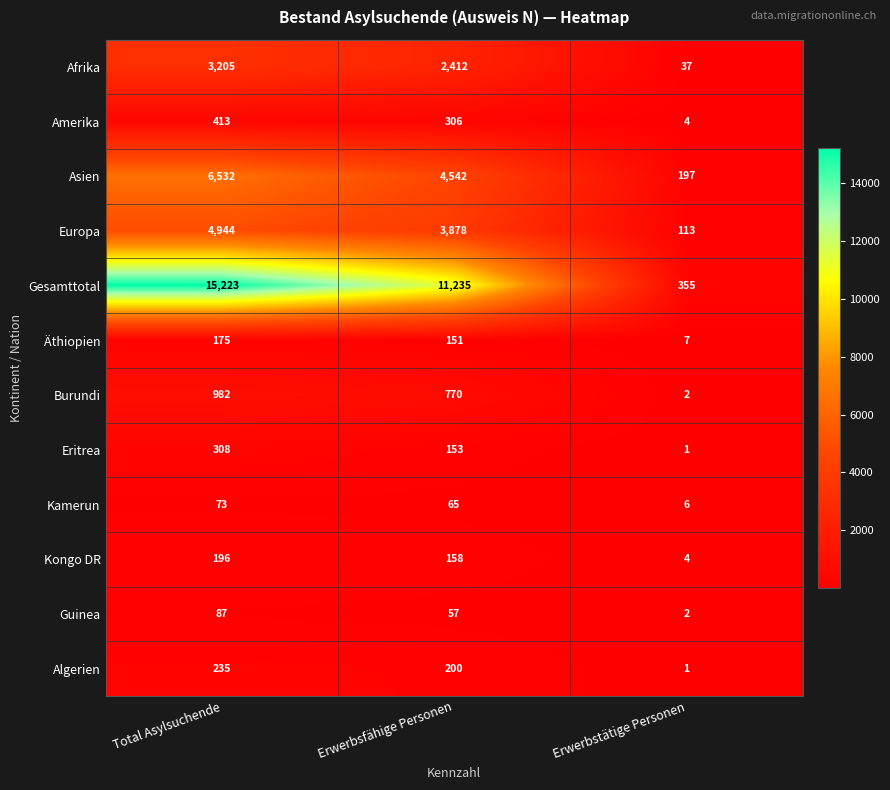

The Burundi series shows 770 at Erwerbsfähige Personen. True or false?

True